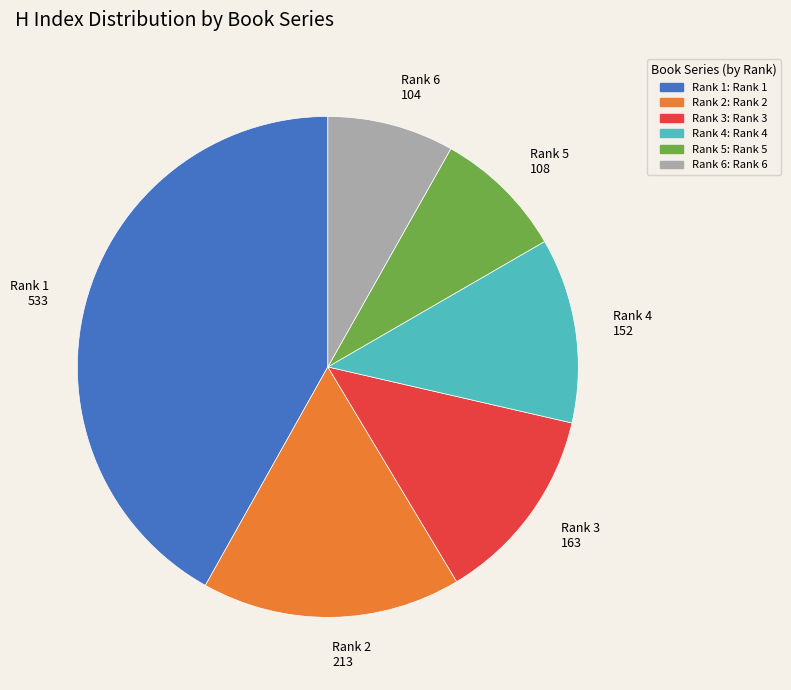

True or false: Rank 4 accounts for 12% of the total.

True